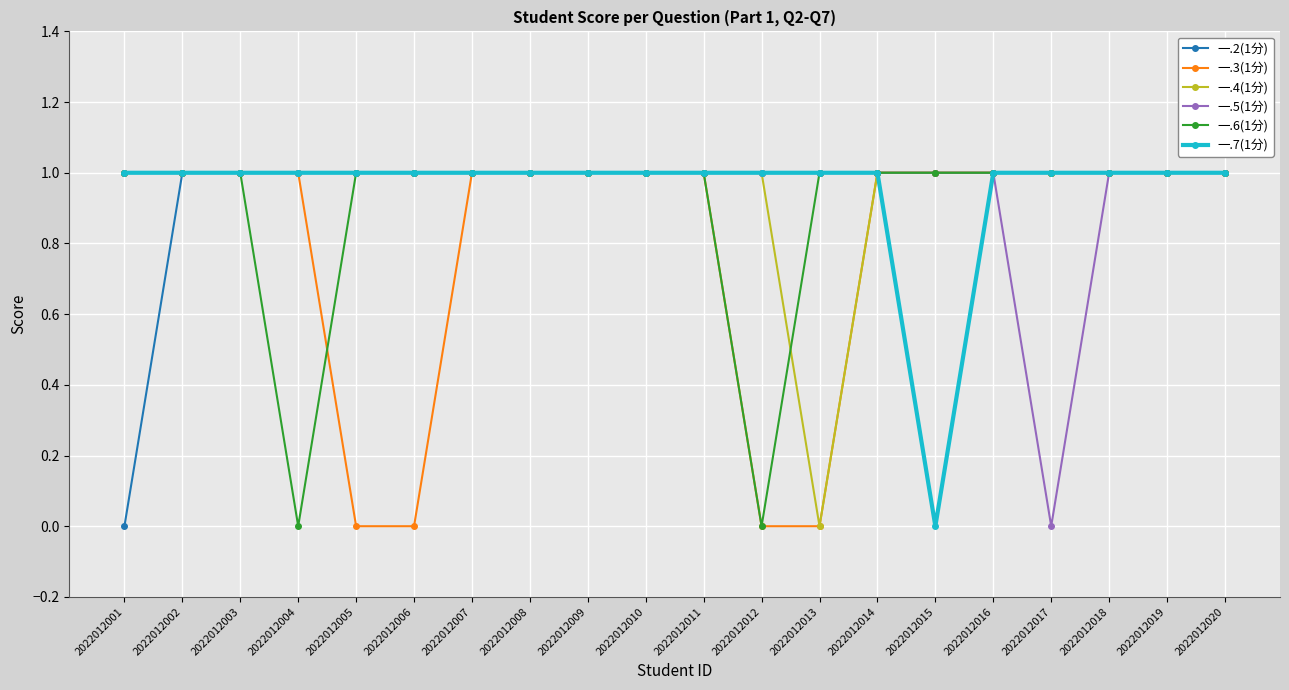

The value of 一.2(1分) at 2022012008 is 1. True or false?

True